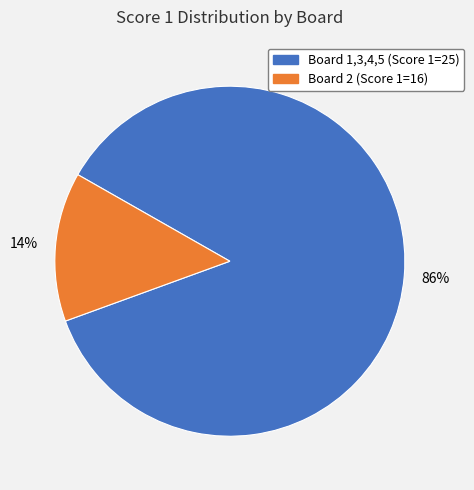

To the nearest percent, what is the difference between the largest and smallest slice percentages?

72%